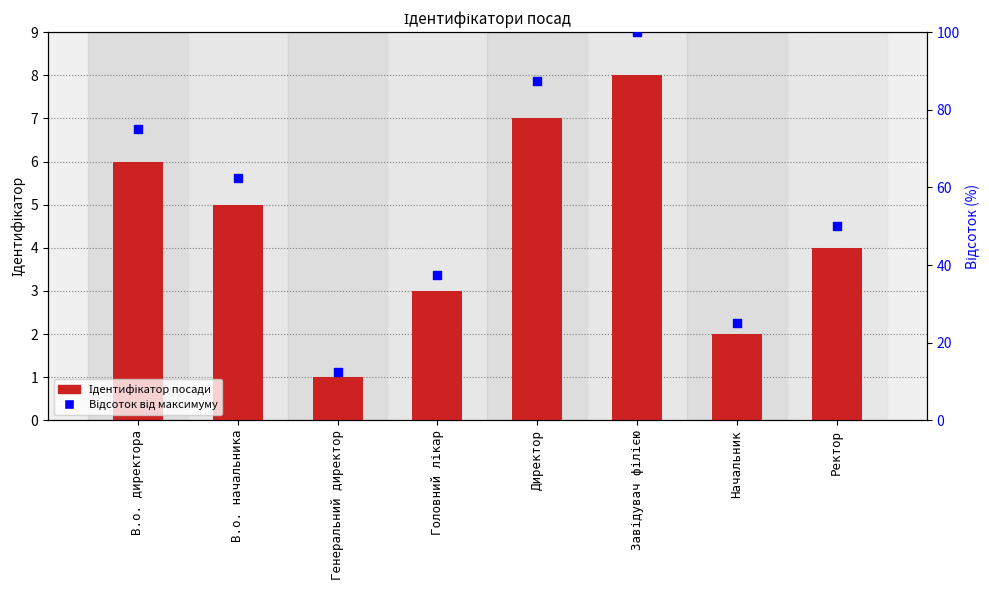

What is the total value across all series at Ректор?

54.0